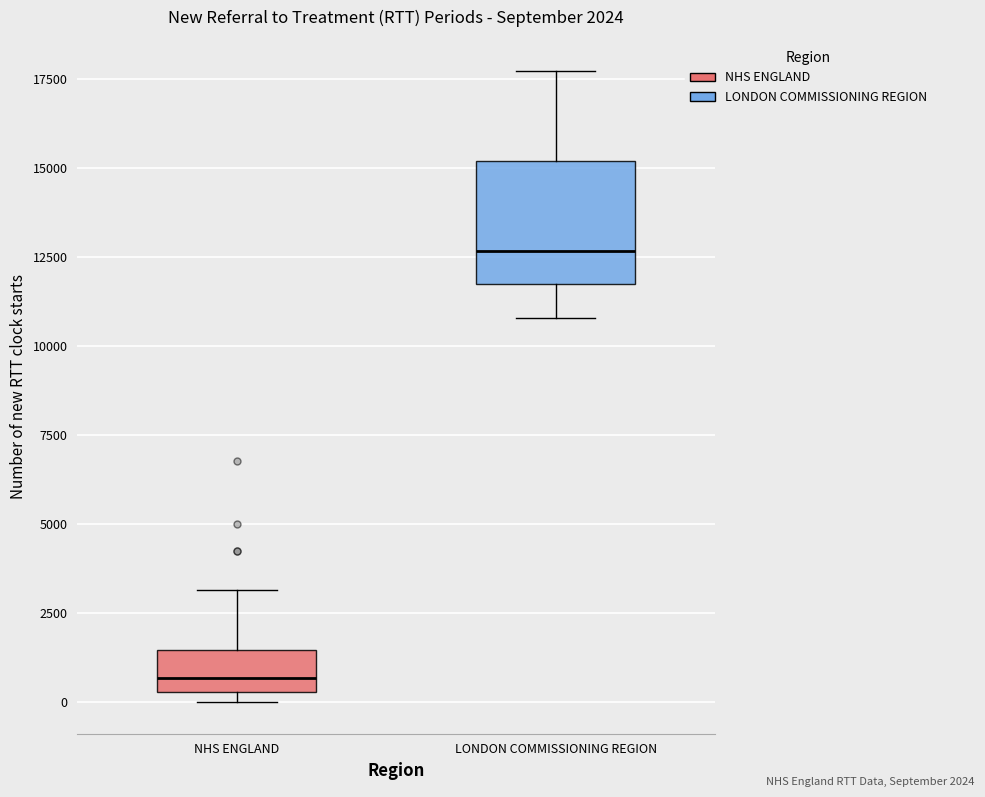

Which box has the lowest median line?

NHS ENGLAND